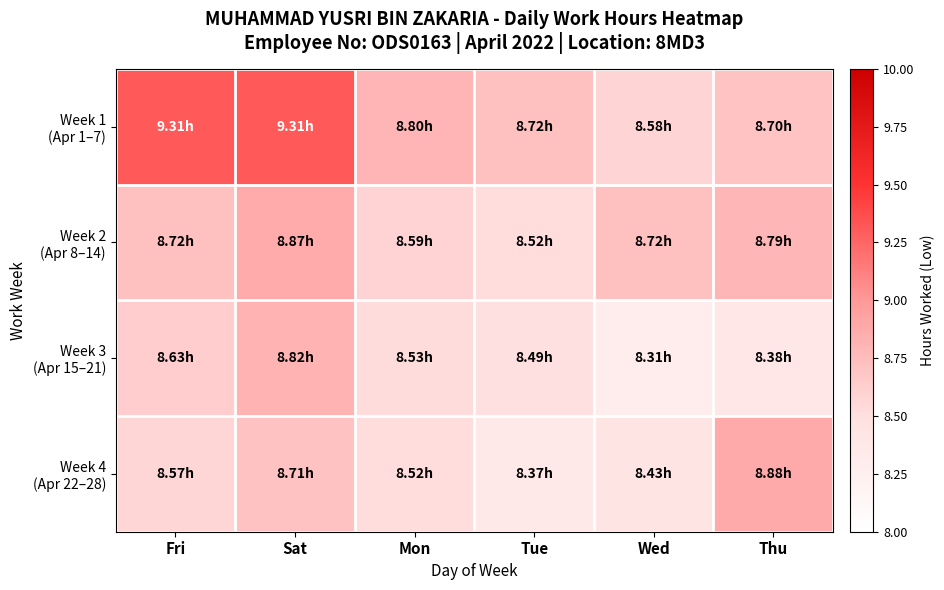

Is the value of Week 2 (Apr 8–14) at Wed greater than the value of Week 4 (Apr 22–28) at Wed?

Yes